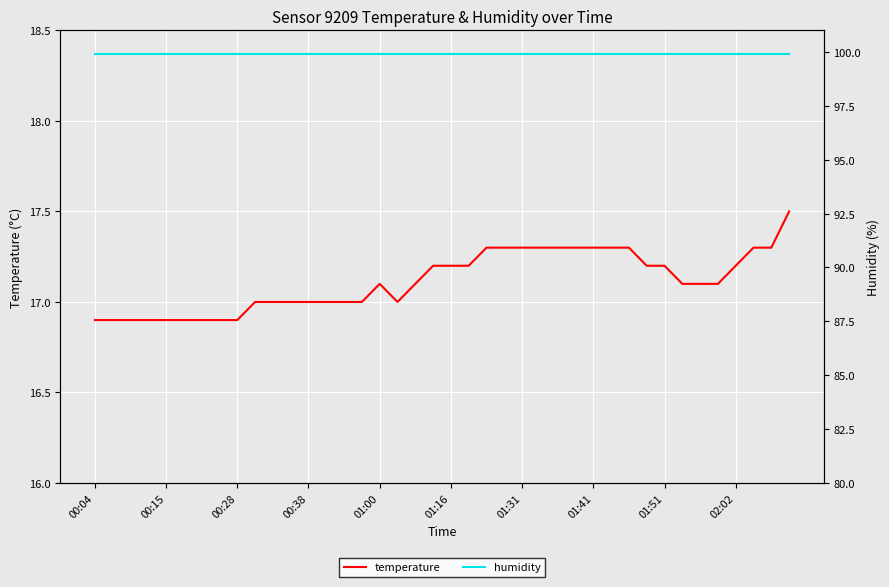

Which series changed the most between 23 and 35?

temperature